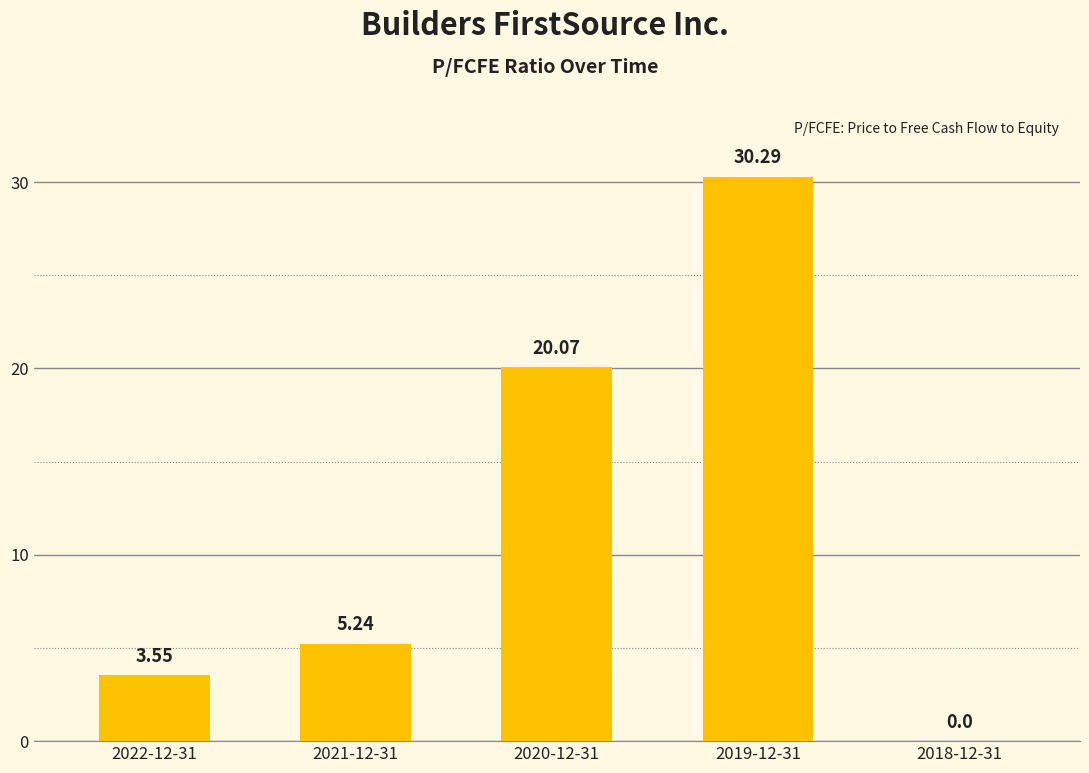

Between 2018-12-31 and 2019-12-31, which is larger?

2019-12-31